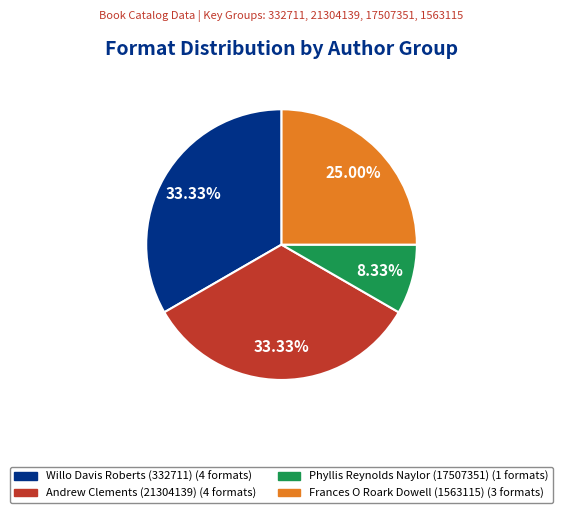

How many slices are in this pie chart?

4